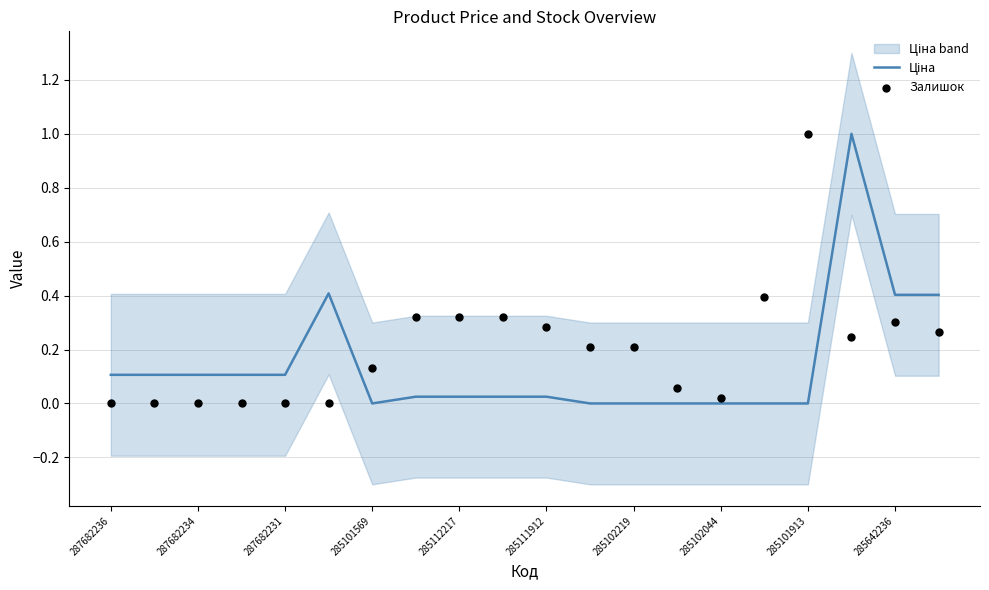

Which series has the largest total across all categories?

Залишок